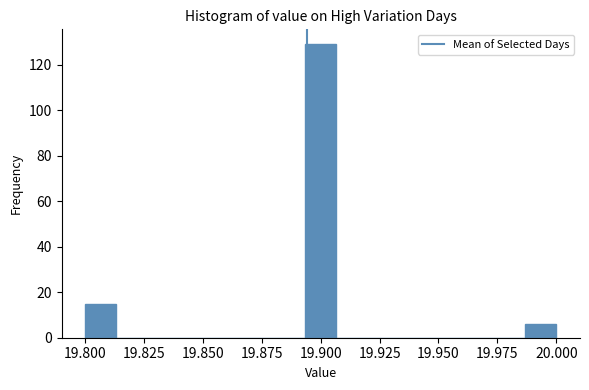

Read against the x-axis, roughly where is the centre of the tallest bar?

19.900